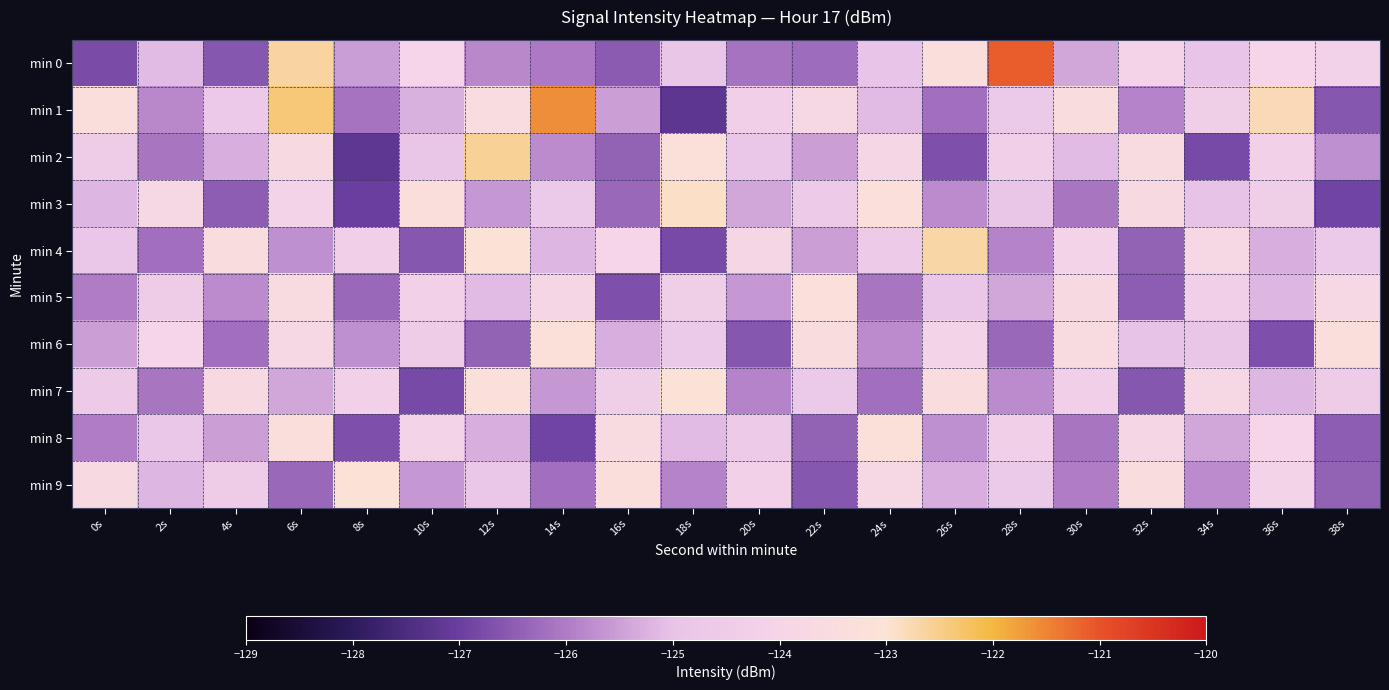

Reading right to left, what are all the values shown in this chart?

min 0: 38s=-124.2	36s=-124.0	34s=-125.0	32s=-124.1	30s=-125.4	28s=-121.1	26s=-123.4	24s=-125.0	22s=-126.2	20s=-126.1	18s=-124.9	16s=-126.5	14s=-126.0	12s=-125.8	10s=-124.0	8s=-125.5	6s=-122.7	4s=-126.6	2s=-125.1	0s=-126.8
min 1: 38s=-126.6	36s=-122.8	34s=-124.4	32s=-125.9	30s=-123.5	28s=-124.7	26s=-126.2	24s=-125.1	22s=-123.8	20s=-124.3	18s=-127.2	16s=-125.5	14s=-121.6	12s=-123.5	10s=-125.3	8s=-126.1	6s=-122.4	4s=-124.7	2s=-125.8	0s=-123.3
min 2: 38s=-125.7	36s=-124.2	34s=-126.8	32s=-123.6	30s=-125.1	28s=-124.3	26s=-126.7	24s=-123.9	22s=-125.5	20s=-124.8	18s=-123.2	16s=-126.4	14s=-125.8	12s=-122.6	10s=-124.9	8s=-127.2	6s=-123.7	4s=-125.3	2s=-126.1	0s=-124.5
min 3: 38s=-126.9	36s=-124.4	34s=-125.0	32s=-123.7	30s=-126.1	28s=-124.9	26s=-125.8	24s=-123.3	22s=-124.6	20s=-125.4	18s=-122.9	16s=-126.3	14s=-124.7	12s=-125.6	10s=-123.4	8s=-127.0	6s=-124.1	4s=-126.5	2s=-123.8	0s=-125.2
min 4: 38s=-124.7	36s=-125.3	34s=-123.8	32s=-126.4	30s=-124.1	28s=-125.9	26s=-122.7	24s=-124.6	22s=-125.5	20s=-123.9	18s=-126.8	16s=-124.0	14s=-125.2	12s=-123.1	10s=-126.6	8s=-124.3	6s=-125.7	4s=-123.5	2s=-126.2	0s=-124.8
min 5: 38s=-123.8	36s=-125.2	34s=-124.3	32s=-126.5	30s=-123.7	28s=-125.4	26s=-124.8	24s=-126.1	22s=-123.3	20s=-125.6	18s=-124.4	16s=-126.7	14s=-123.9	12s=-125.1	10s=-124.2	8s=-126.3	6s=-123.6	4s=-125.8	2s=-124.5	0s=-126.0
min 6: 38s=-123.4	36s=-126.7	34s=-124.9	32s=-125.0	30s=-123.6	28s=-126.3	26s=-124.1	24s=-125.8	22s=-123.5	20s=-126.6	18s=-124.7	16s=-125.3	14s=-123.2	12s=-126.4	10s=-124.5	8s=-125.7	6s=-123.8	4s=-126.2	2s=-124.0	0s=-125.5
min 7: 38s=-124.5	36s=-125.2	34s=-123.8	32s=-126.6	30s=-124.3	28s=-125.8	26s=-123.5	24s=-126.2	22s=-124.7	20s=-125.9	18s=-123.1	16s=-124.4	14s=-125.6	12s=-123.3	10s=-126.8	8s=-124.2	6s=-125.4	4s=-123.7	2s=-126.1	0s=-124.6
min 8: 38s=-126.5	36s=-124.0	34s=-125.4	32s=-123.9	30s=-126.1	28s=-124.3	26s=-125.7	24s=-123.2	22s=-126.4	20s=-124.6	18s=-125.1	16s=-123.6	14s=-126.9	12s=-125.3	10s=-124.1	8s=-126.7	6s=-123.4	4s=-125.5	2s=-124.8	0s=-126.0
min 9: 38s=-126.4	36s=-124.1	34s=-125.8	32s=-123.5	30s=-126.0	28s=-124.7	26s=-125.3	24s=-123.8	22s=-126.6	20s=-124.2	18s=-125.9	16s=-123.4	14s=-126.2	12s=-124.8	10s=-125.6	8s=-123.1	6s=-126.3	4s=-124.5	2s=-125.2	0s=-123.7